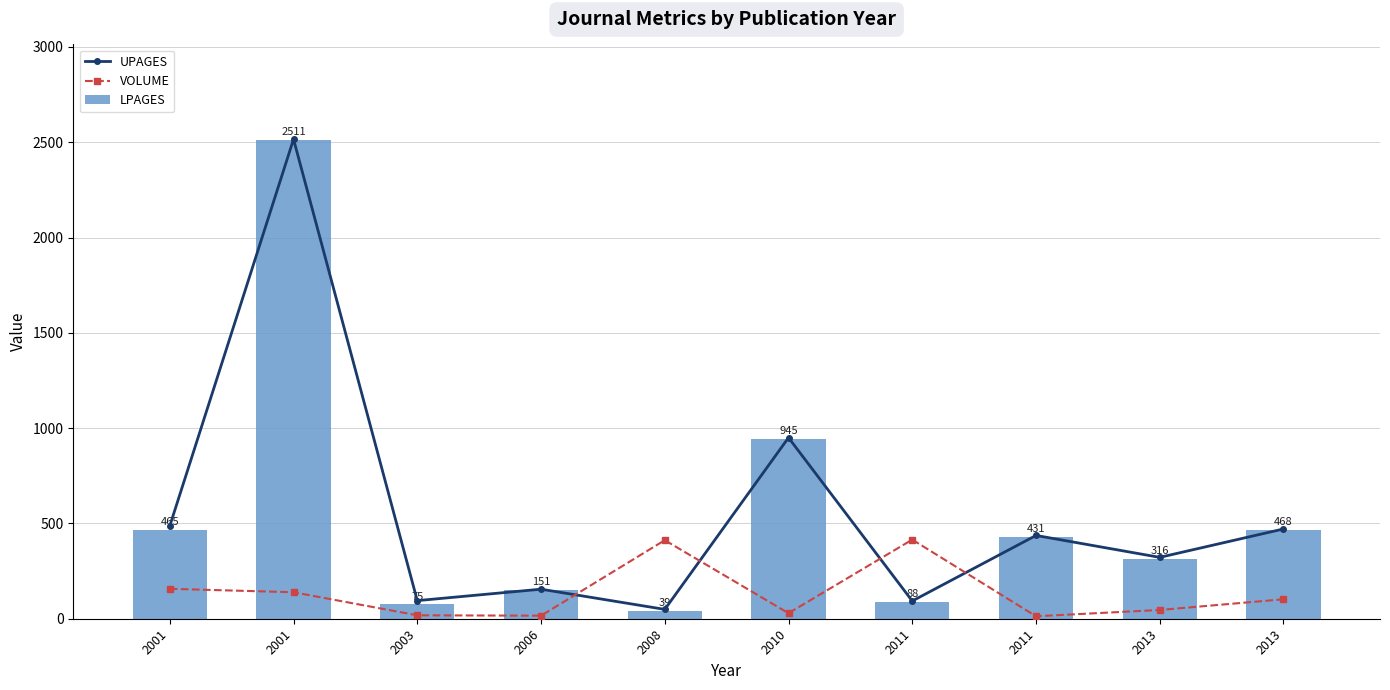

What are all the series names shown in the legend?

UPAGES, VOLUME, LPAGES